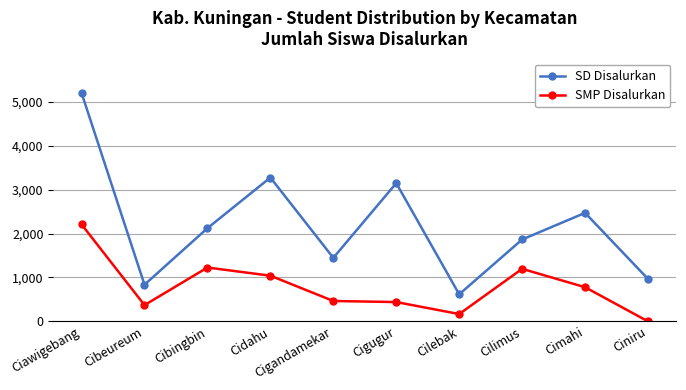

Reading left to right, extract all data points from this chart.

SD Disalurkan: Ciawigebang=5200	Cibeureum=835	Cibingbin=2121	Cidahu=3274	Cigandamekar=1446	Cigugur=3147	Cilebak=616	Cilimus=1864	Cimahi=2470	Ciniru=965
SMP Disalurkan: Ciawigebang=2208	Cibeureum=370	Cibingbin=1226	Cidahu=1040	Cigandamekar=464	Cigugur=440	Cilebak=167	Cilimus=1196	Cimahi=778	Ciniru=0